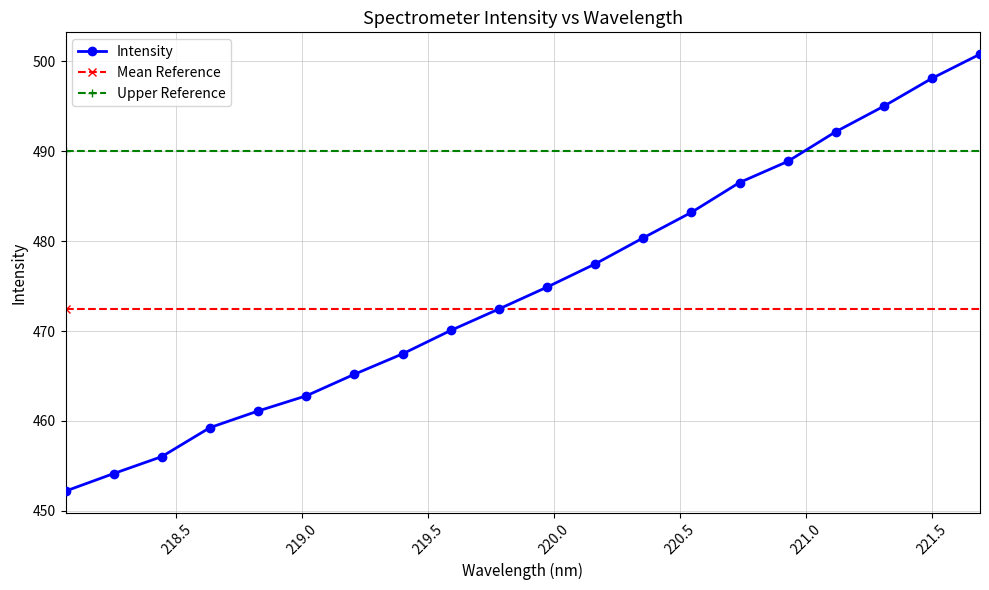

Which category has the highest value across all series?

221.6902